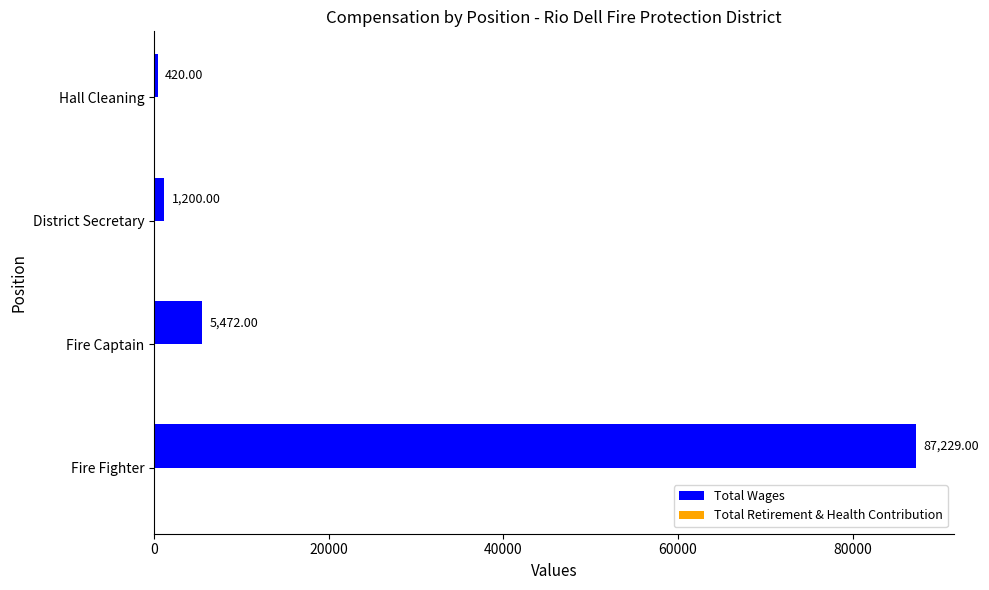

What is the sum of all values?

94321